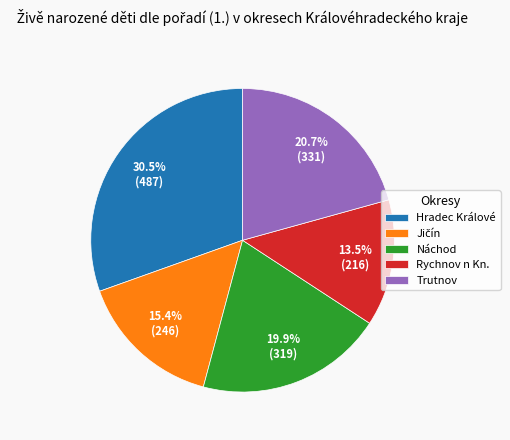

Does any single category account for the majority?

No